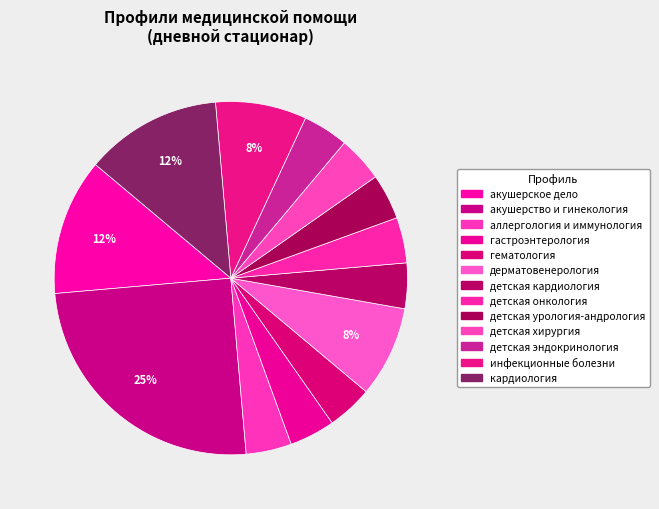

To the nearest percent, what is the average slice percentage?

8%